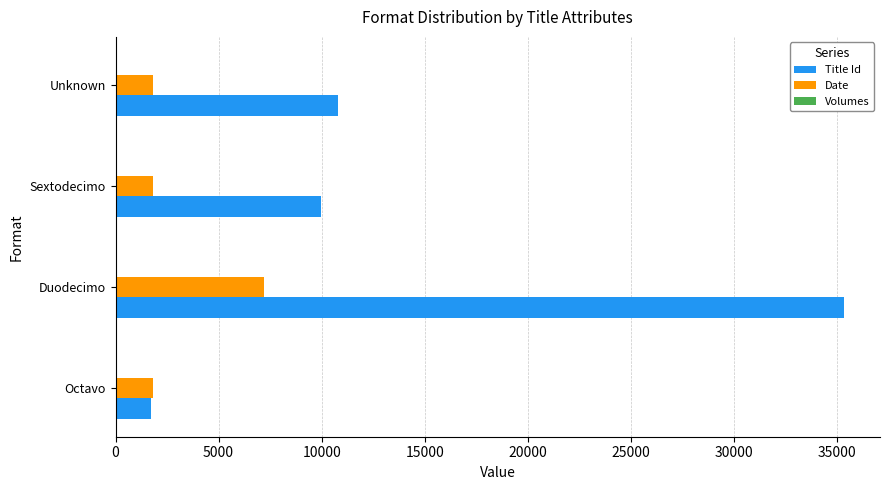

Which series changed the most between Octavo and Duodecimo?

Title Id